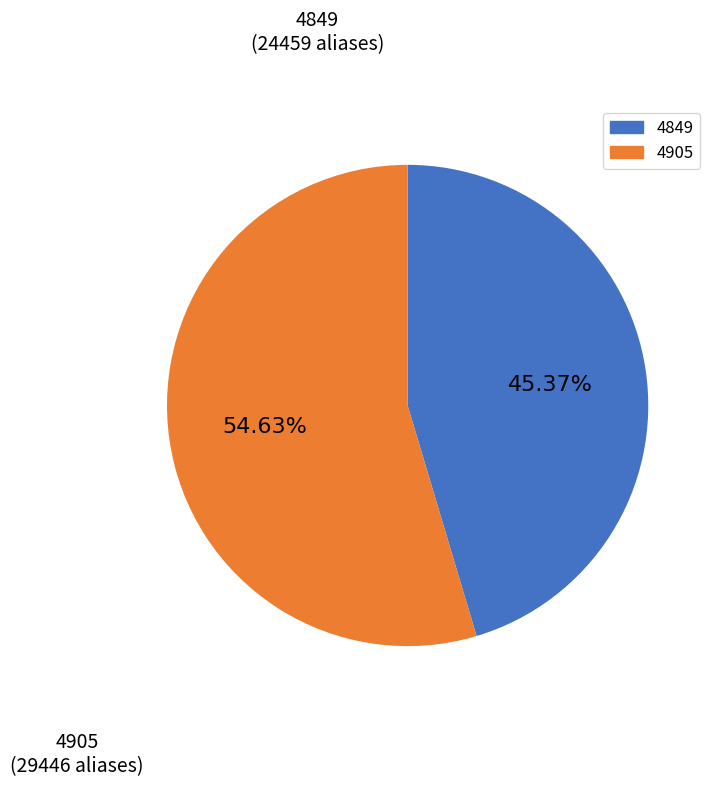

Does any single category account for the majority?

Yes